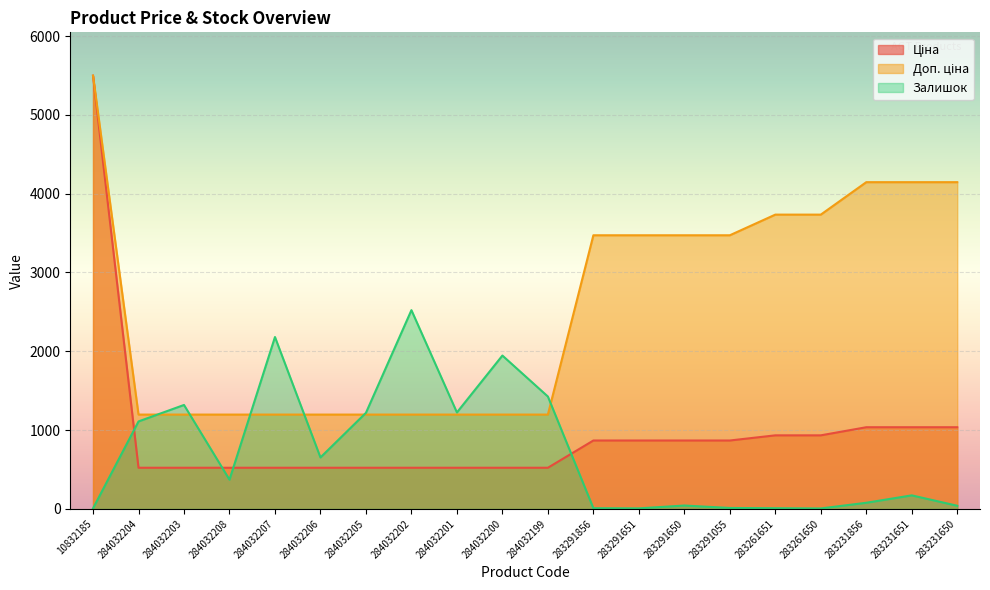

What is the approximate value of Залишок at 283231650?

40.0